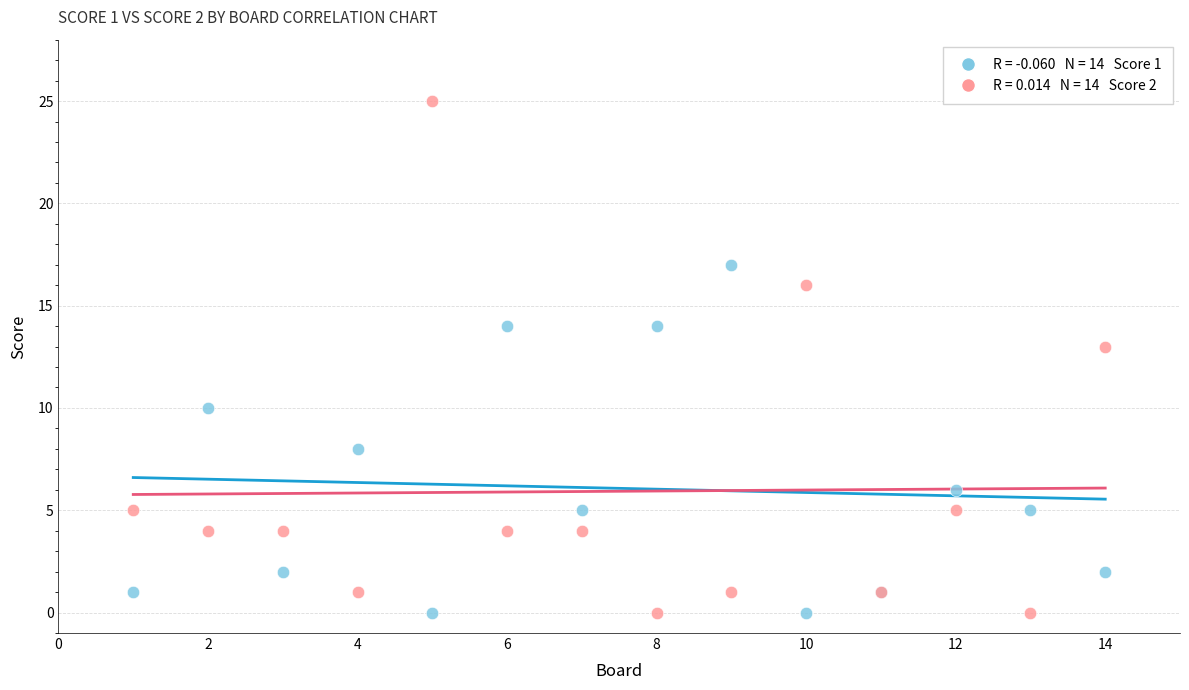

Across all series, what Y value is closest to 12?

13